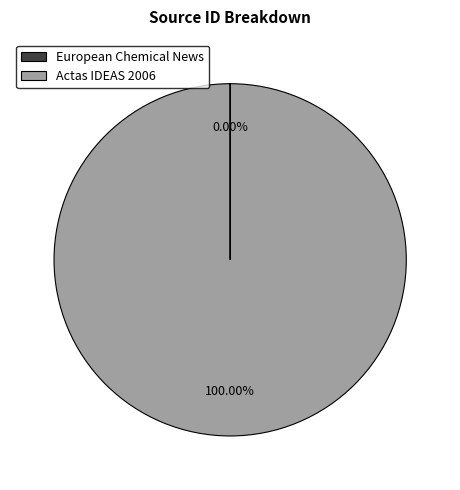

Does Actas IDEAS 2006 represent more than half of the total?

Yes